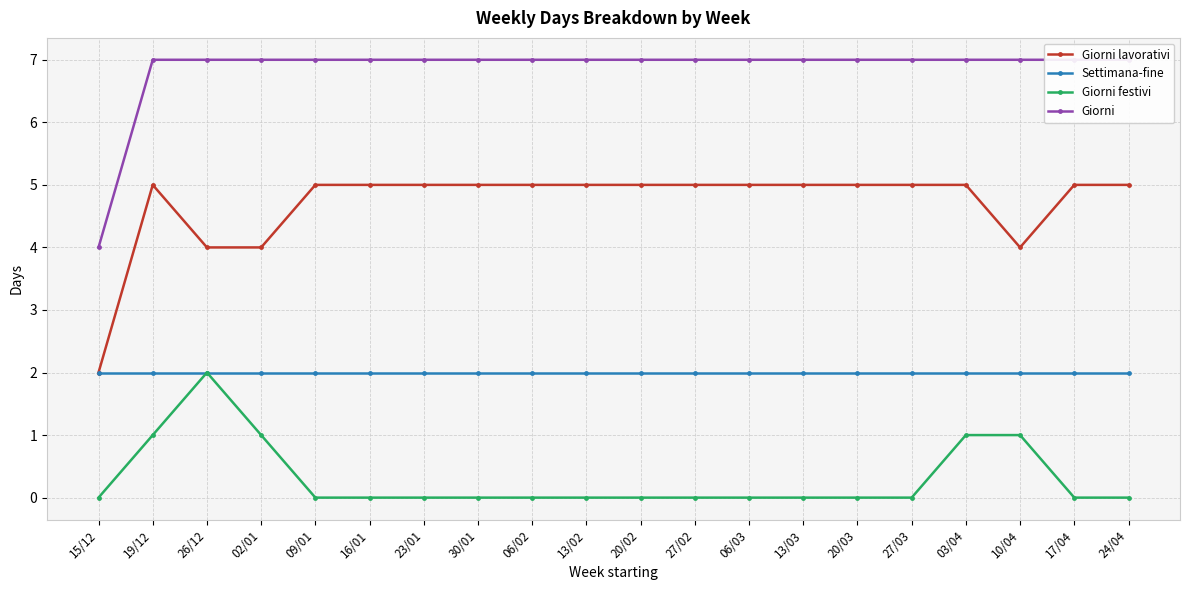

True or false: Giorni and Settimana-fine intersect in this chart.

False